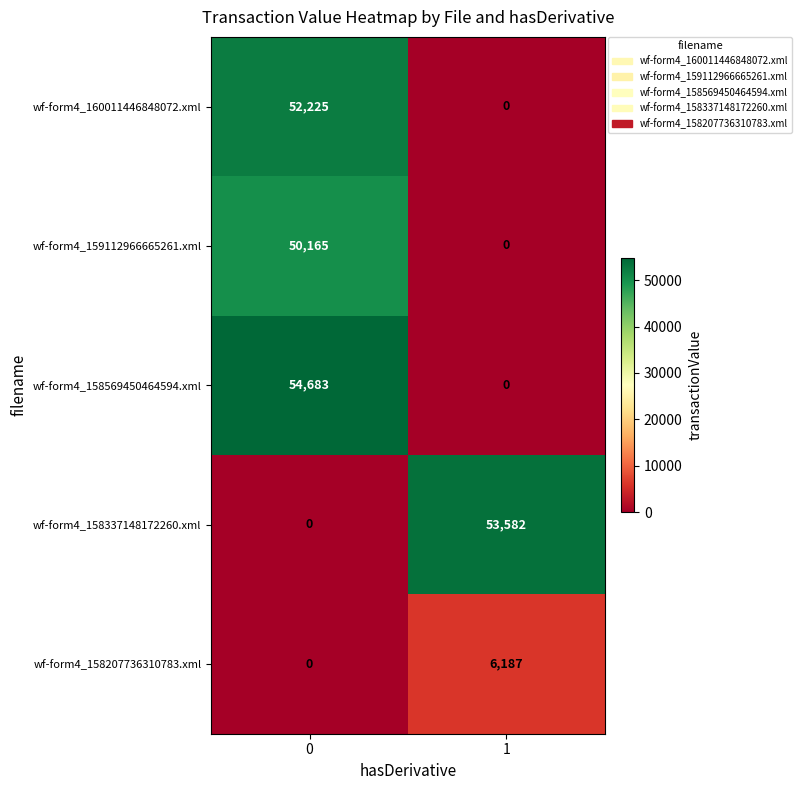

What is the difference between the wf-form4_160011446848072.xml values at 0 and 1?

52225